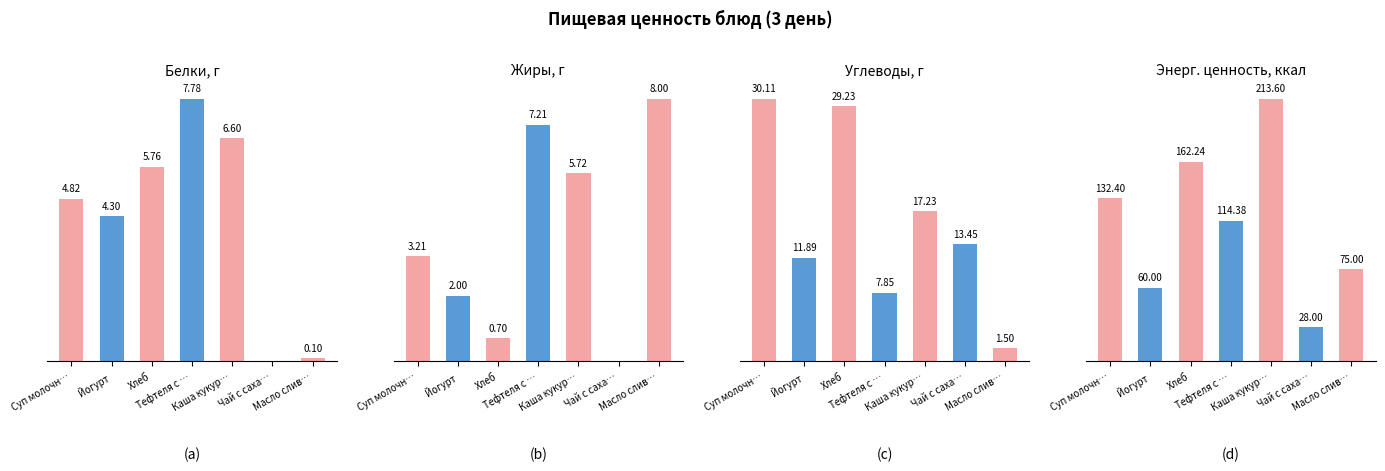

At which label is Углеводы closest to 15?

Чай с саха…